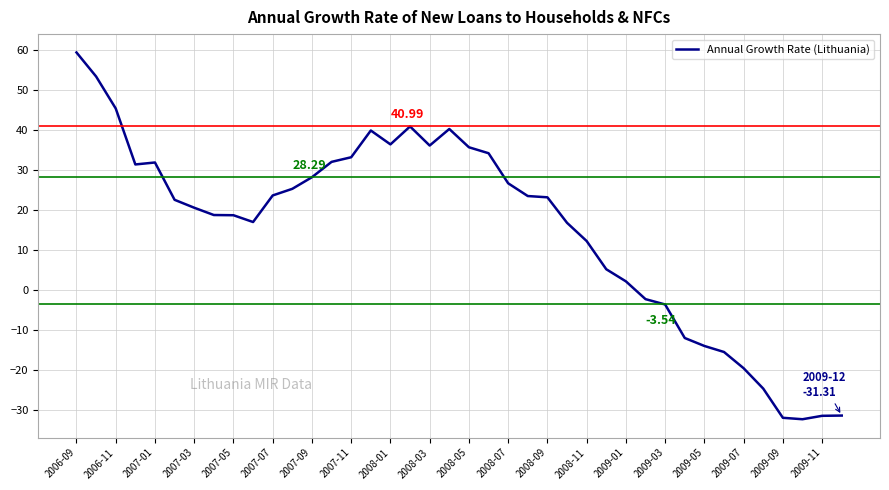

What is the difference between the maximum and minimum values?

91.7